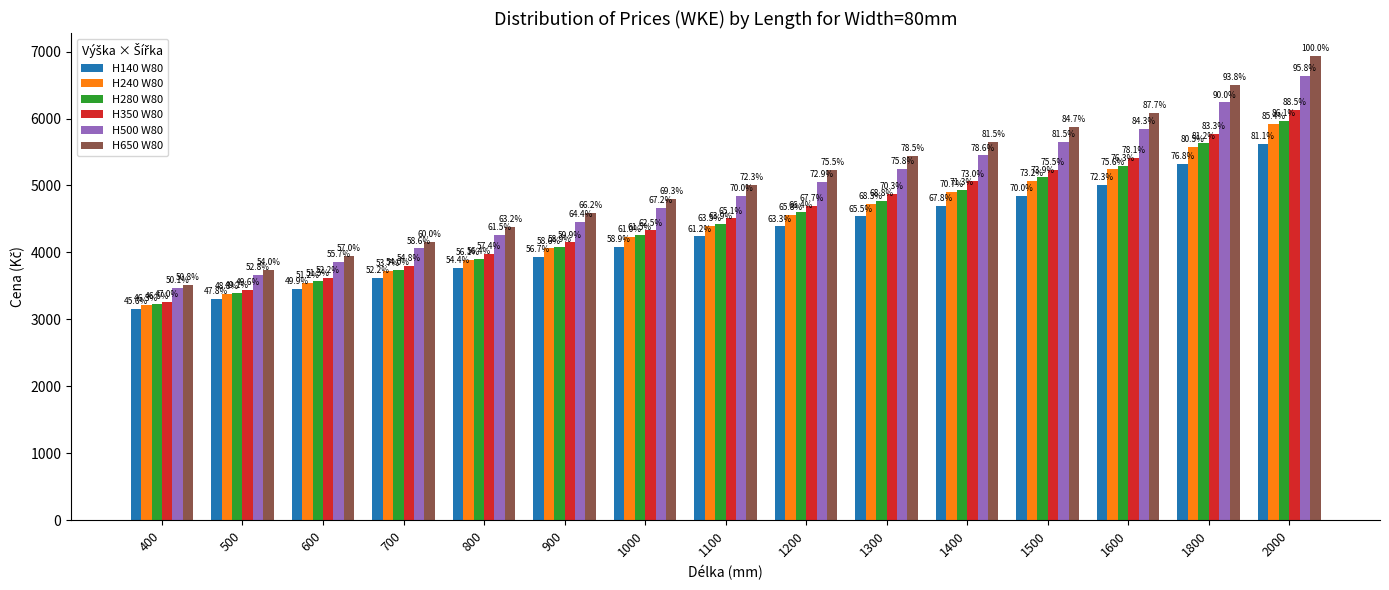

What are all the series names shown in the legend?

H140 W80, H240 W80, H280 W80, H350 W80, H500 W80, H650 W80